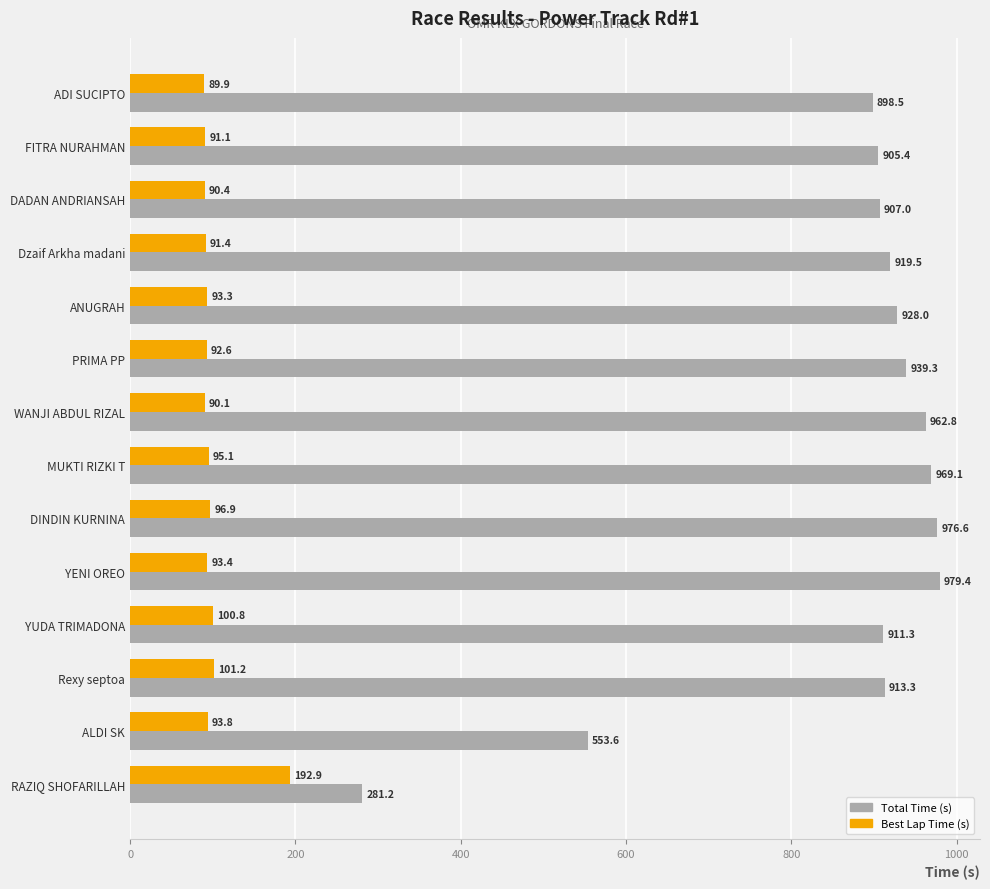

What is the difference between the second highest and second lowest values in the Best Lap Time (s) series?

11.1